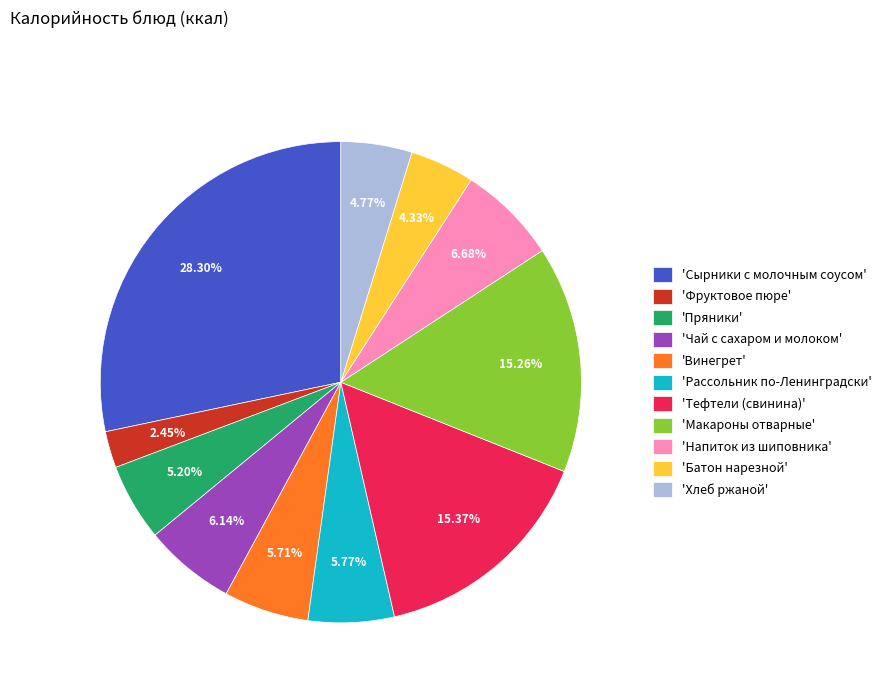

How many slices are in this pie chart?

11